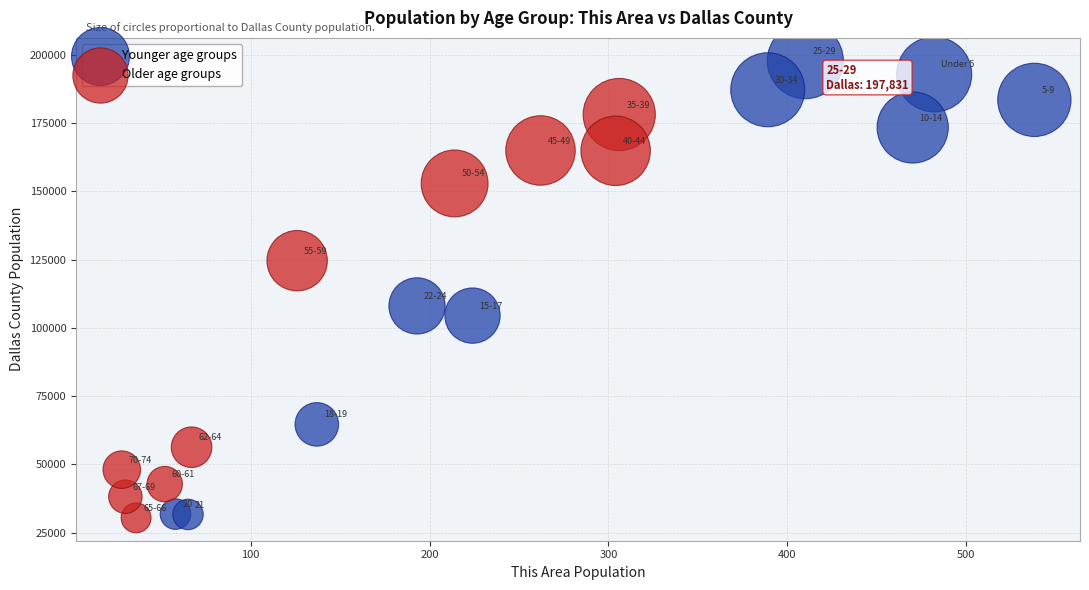

Which series reaches the maximum Y coordinate?

Younger age groups